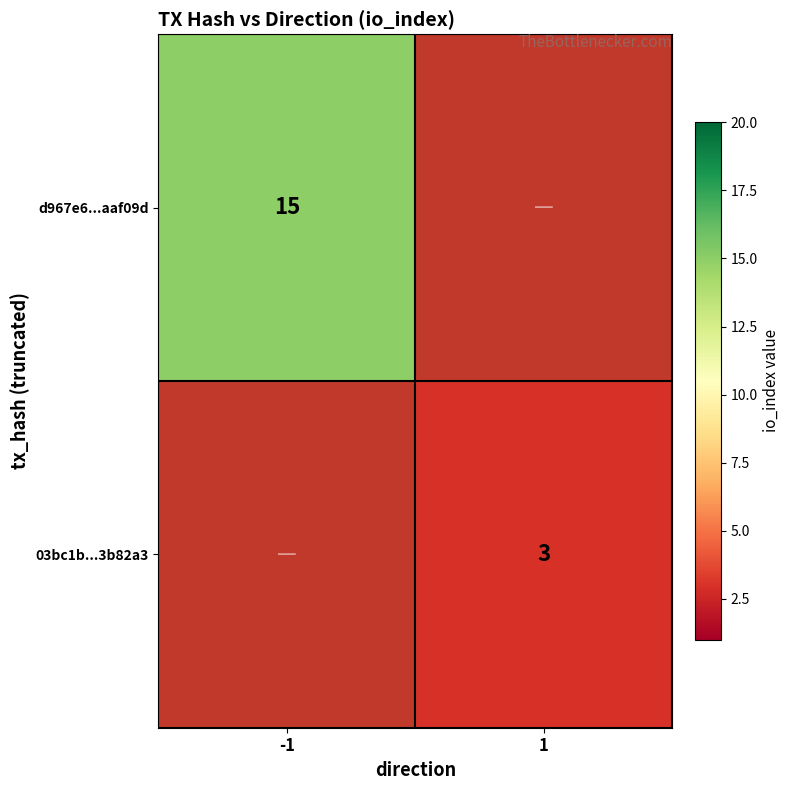

Is it true that 03bc1b...3b82a3 equals 1.8 at 1?

False